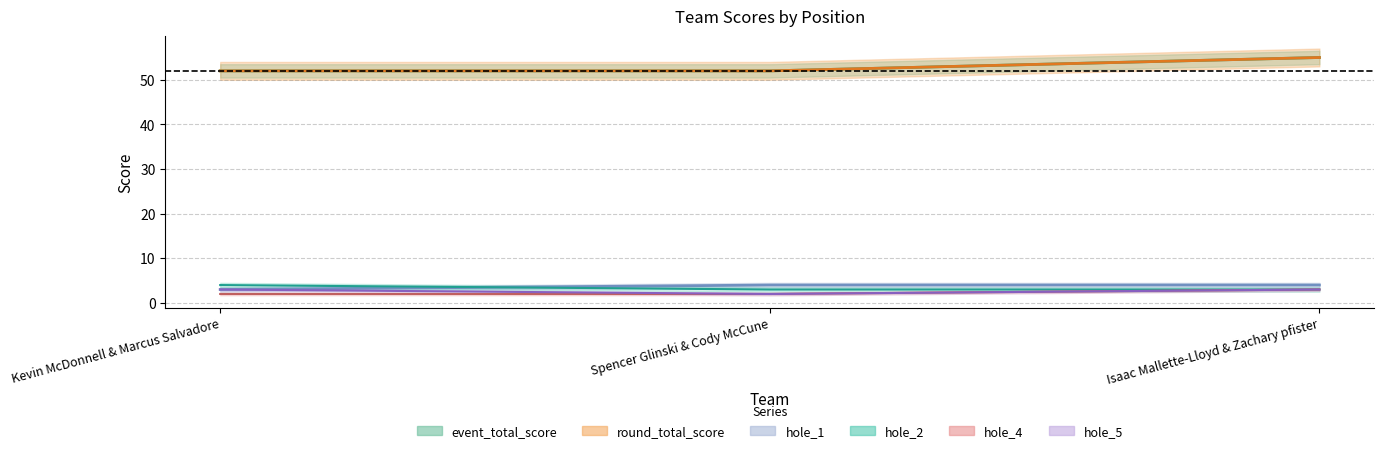

Reading left to right, transcribe all the data shown in this chart.

event_total_score: 52	52	55
round_total_score: 52	52	55
hole_1: 3	4	4
hole_2: 4	3	3
hole_4: 2	2	3
hole_5: 3	2	3